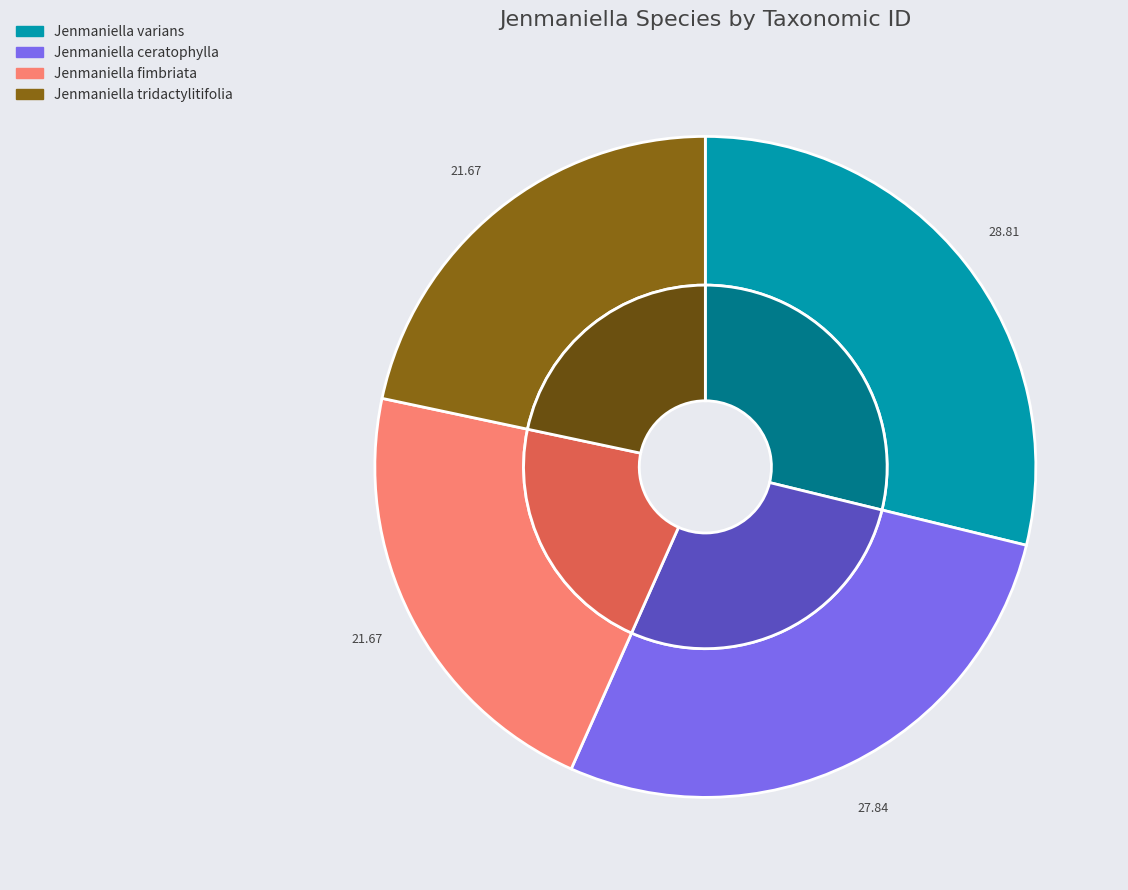

Do Jenmaniella varians and Jenmaniella ceratophylla together represent more than half of the pie?

Yes